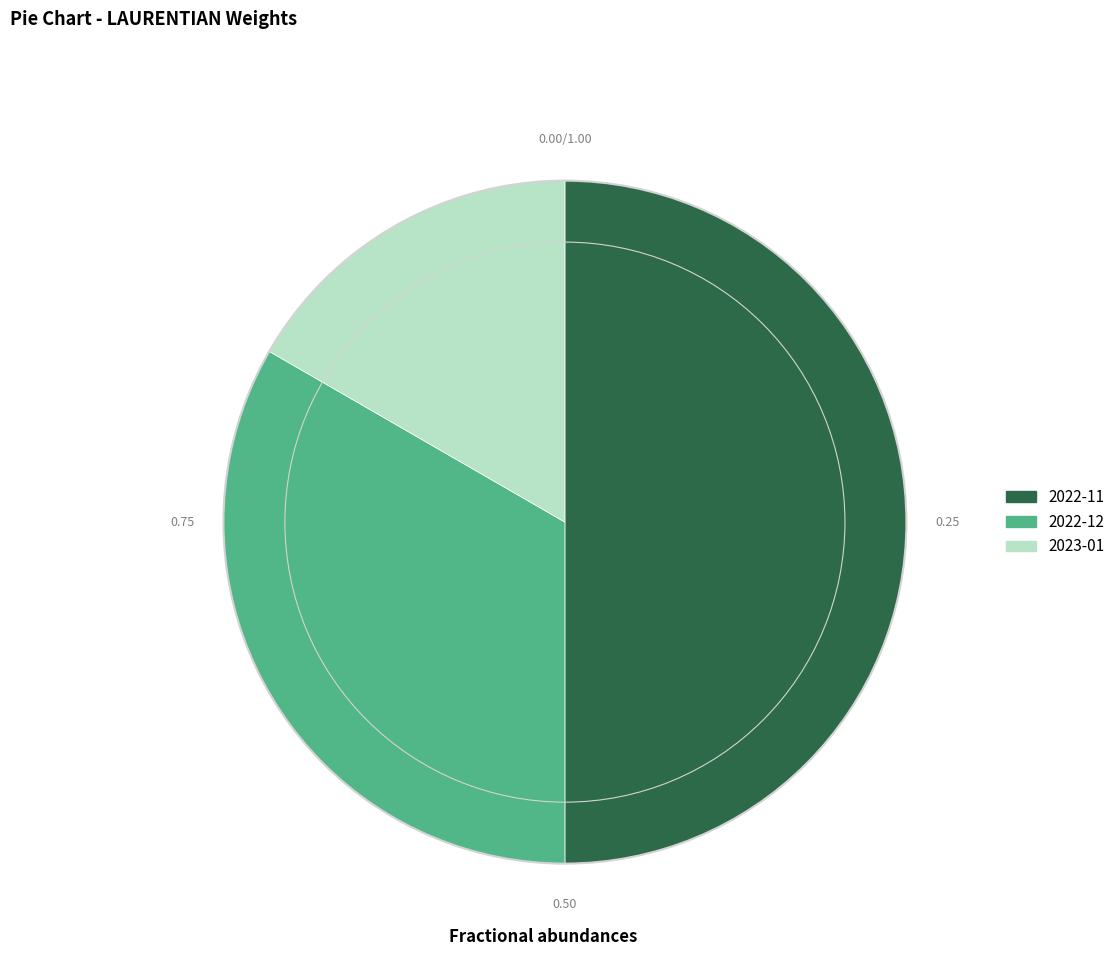

Is it true that 2022-12 is 28% of the pie?

False